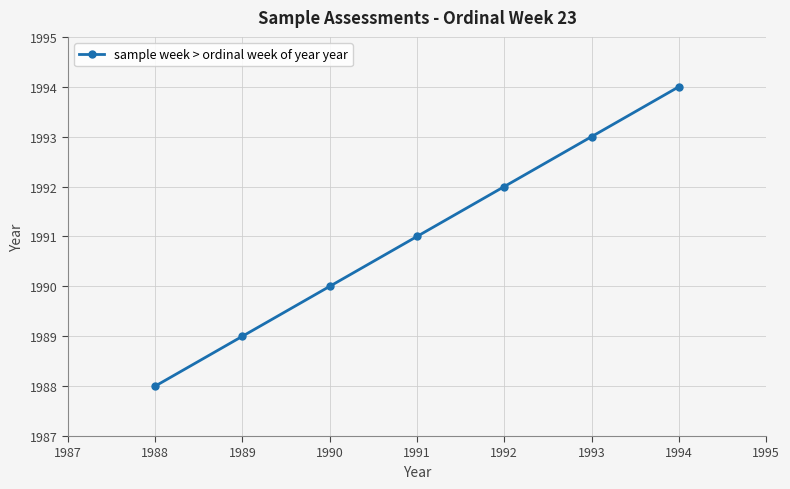

List the labels in order of value, largest first.

1994, 1993, 1992, 1991, 1990, 1989, 1988